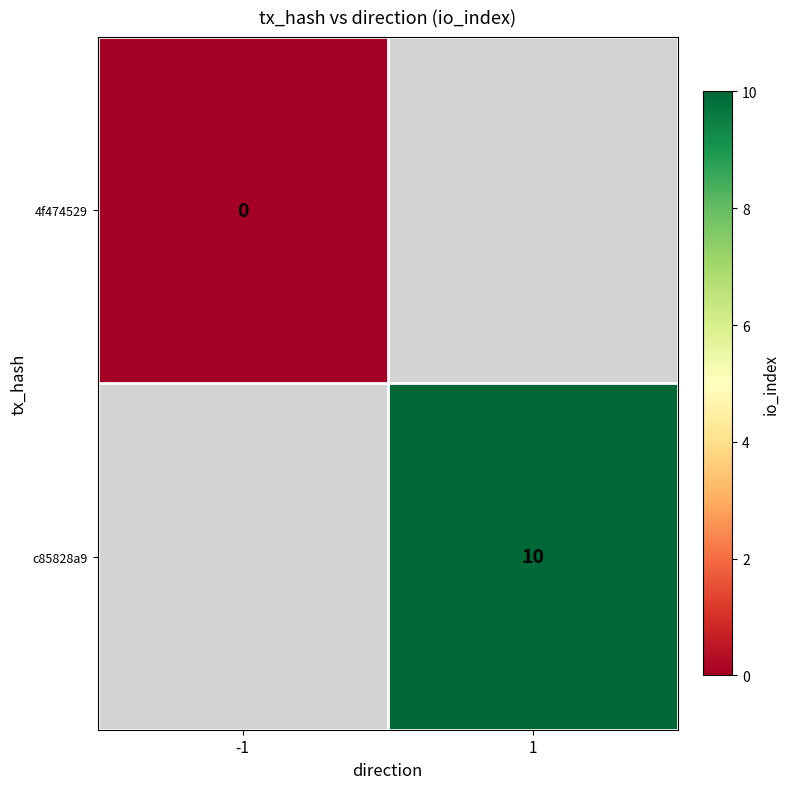

The c85828a9 series shows 18 at 1. True or false?

False